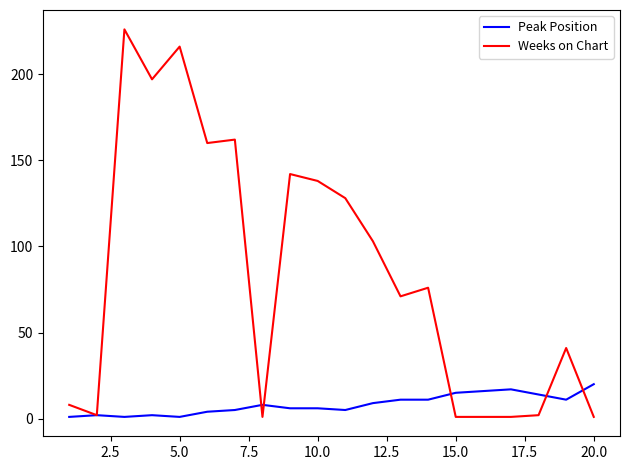

Which series has the largest range (max minus min)?

Weeks on Chart